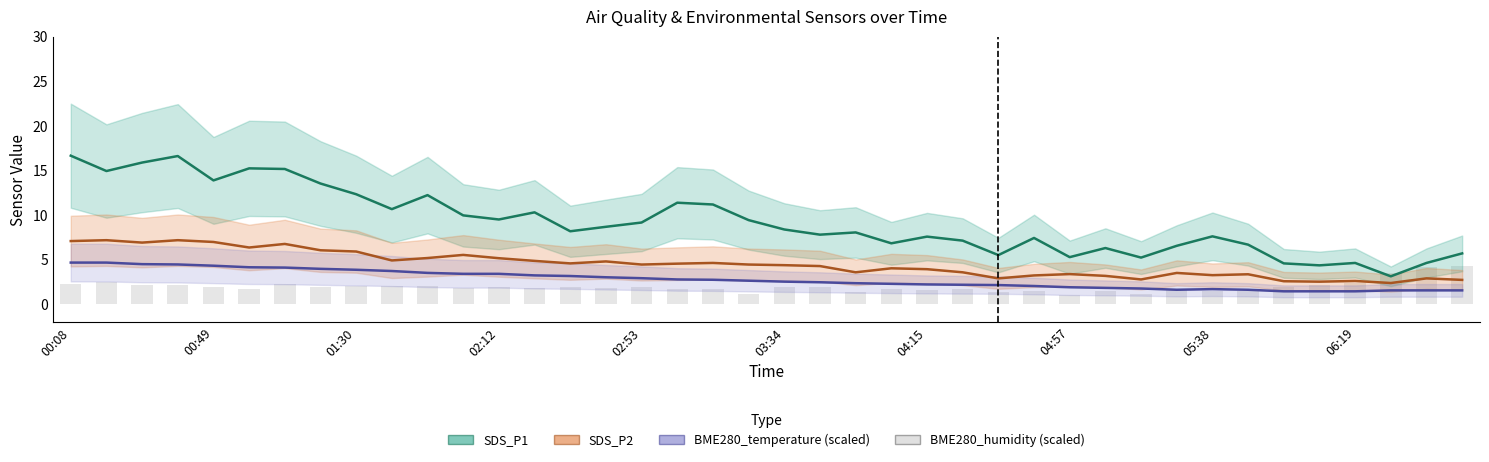

What is the total value across all series at 23?

14.9